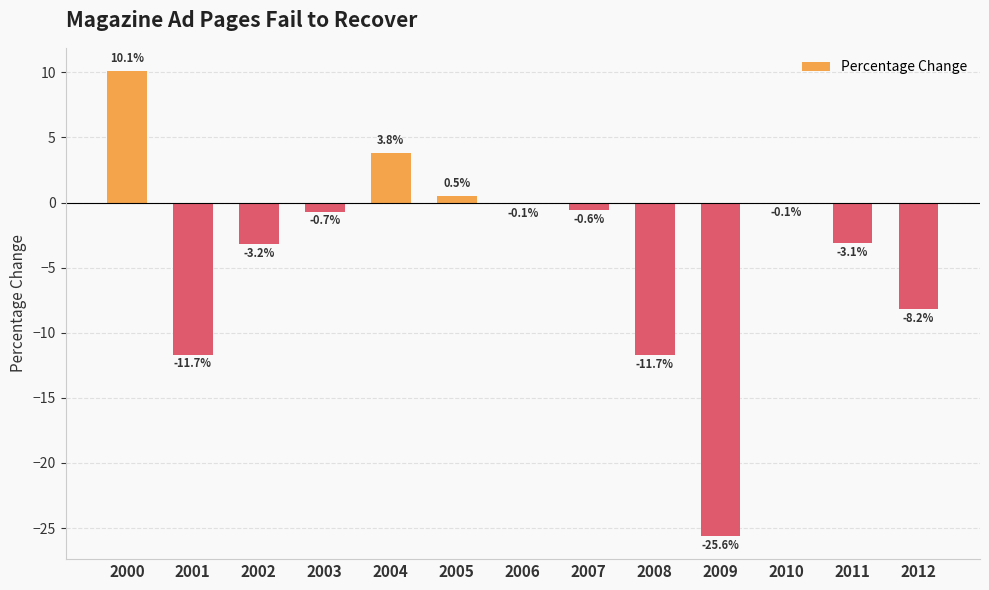

Is it true that the value at 2011 is -3.1?

True